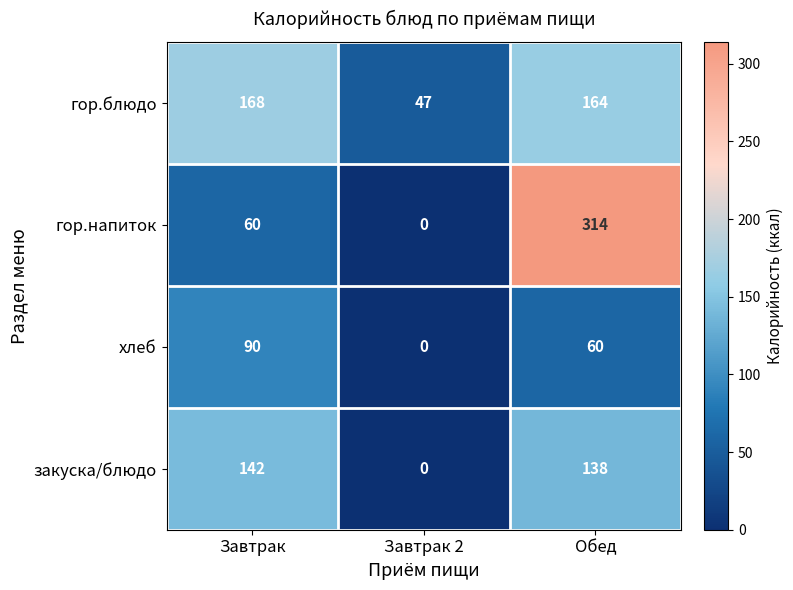

What is the lowest value of the гор.блюдо series?

47